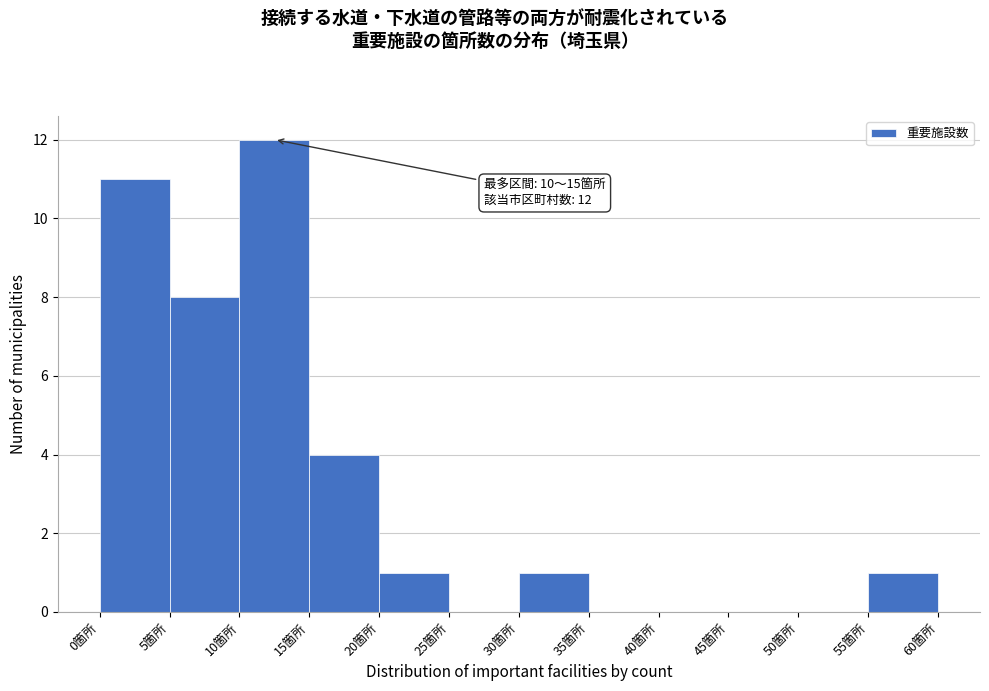

Over which range of the x-axis is the bar tallest?

10 to 15